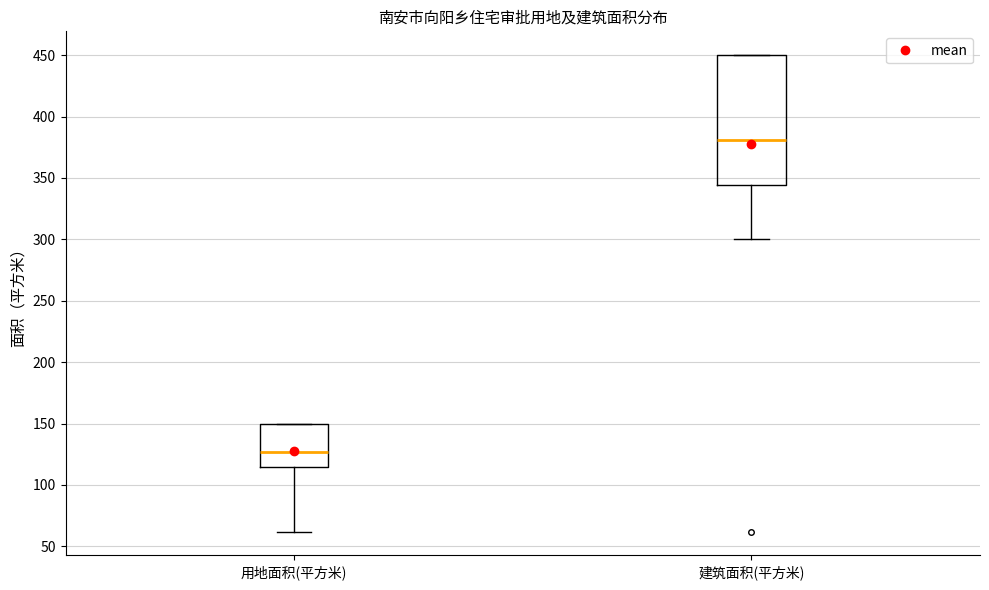

Where does the median line of the box for 用地面积(平方米) sit on the y-axis? The values are not printed on the chart, so give them approximately, as read against the axis.

125